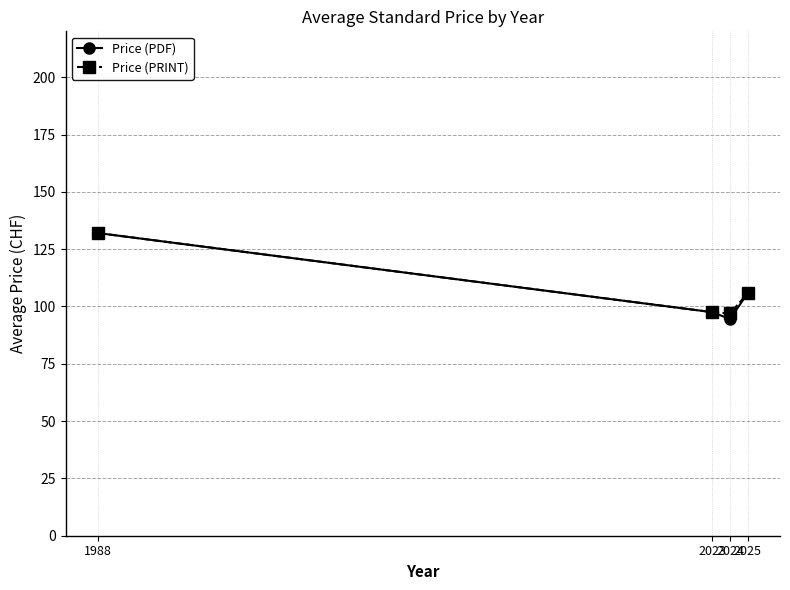

What is the value of the Price (PRINT) point at the 2nd from the left?

97.5